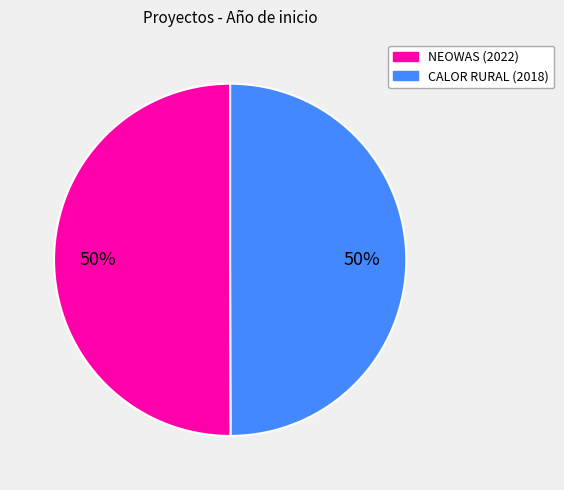

To the nearest percent, what is the average slice percentage?

50%